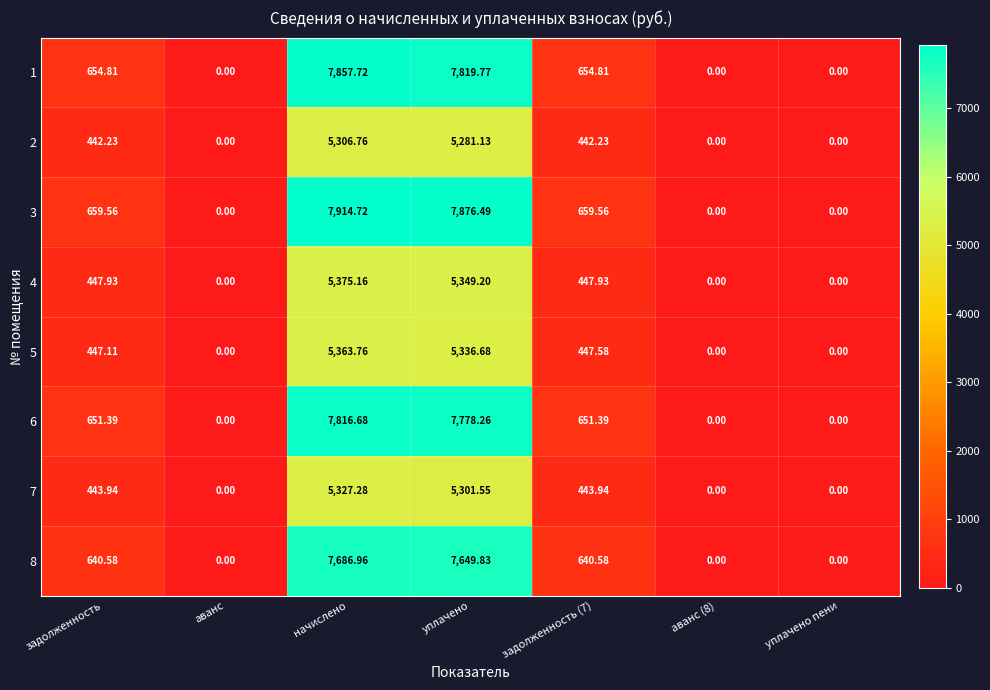

Is the value of 1 at начислено greater than the value of 6 at уплачено пени?

Yes